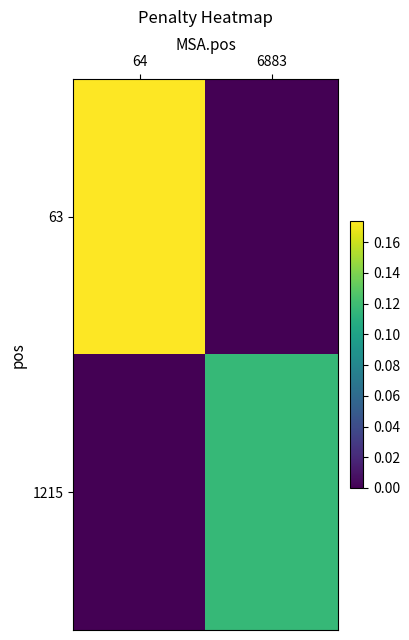

At which category is the sum across all series the highest?

64